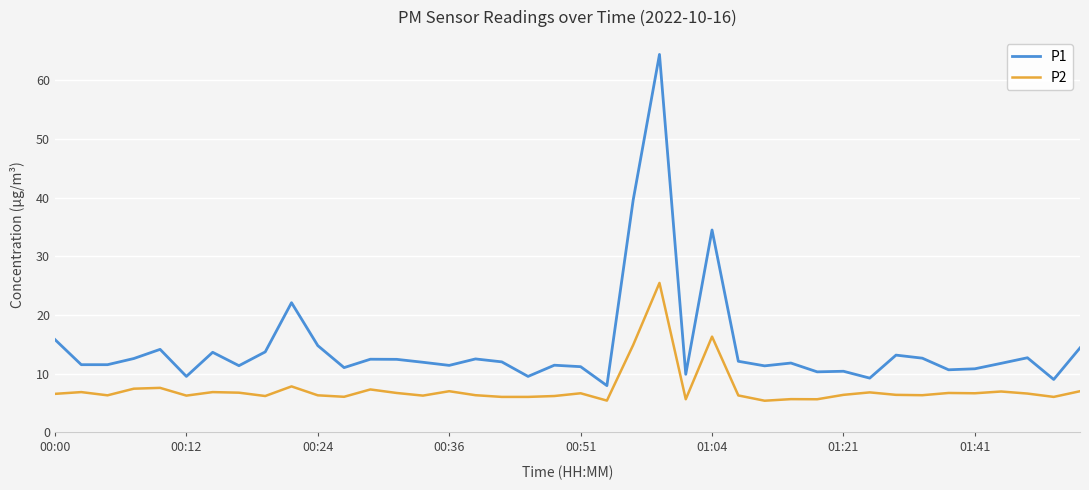

Which series has the largest total across all categories?

P1